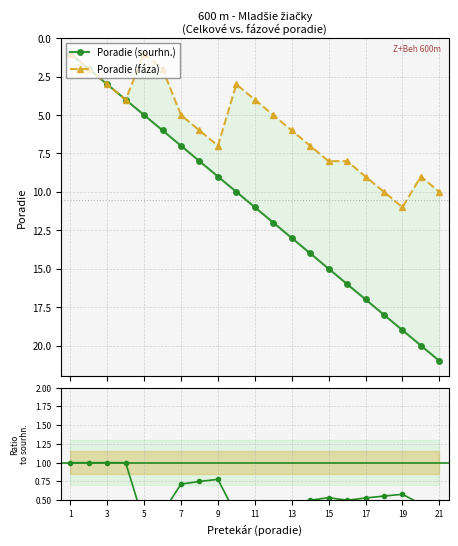

True or false: Poradie (sourhn.) and Poradie (fáza) cross at least once.

False